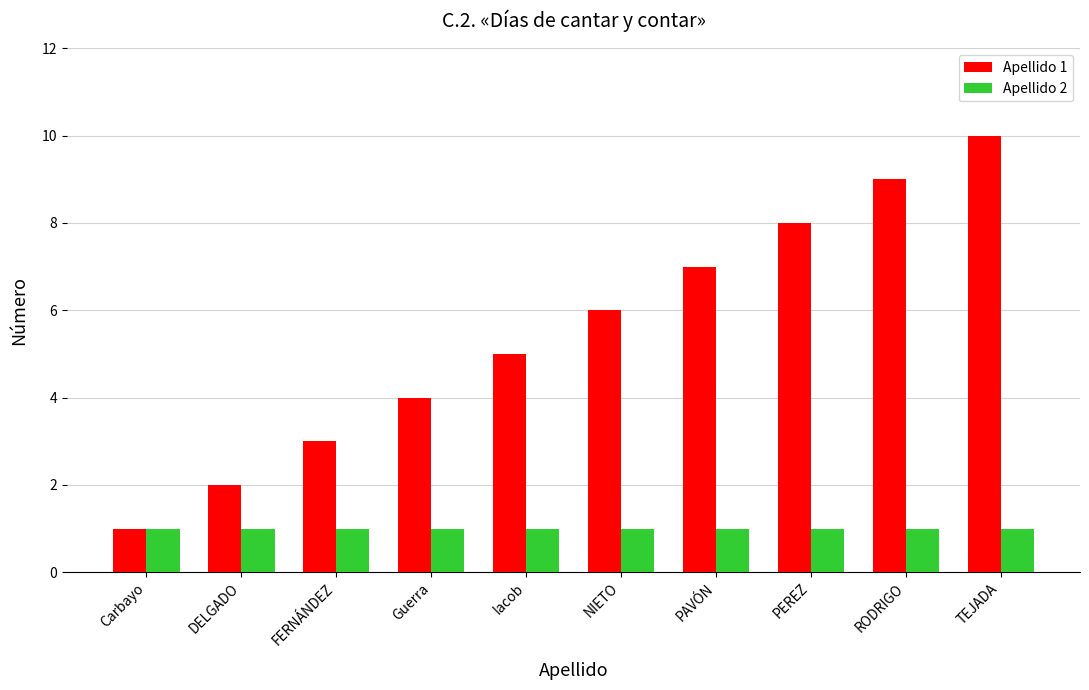

What is the maximum value for Apellido 1?

10